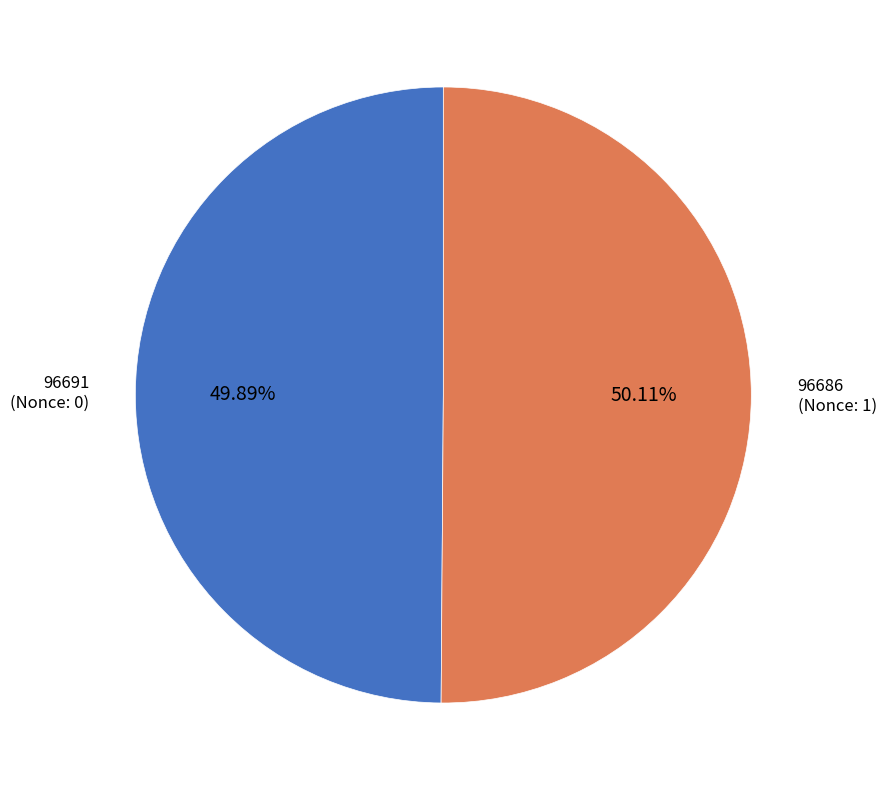

To the nearest percent, what percentage of the pie is 96686?

50%